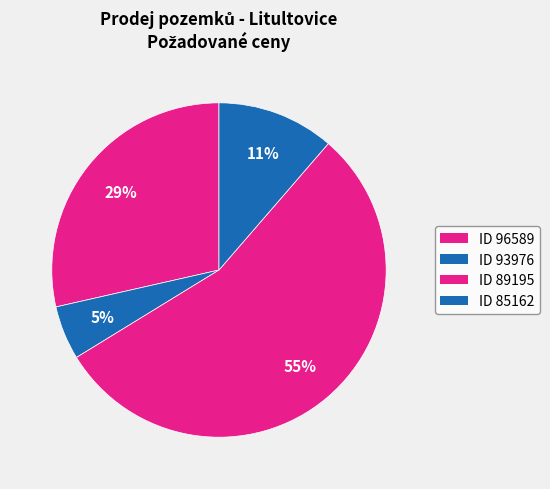

How many segments does this pie chart have?

4